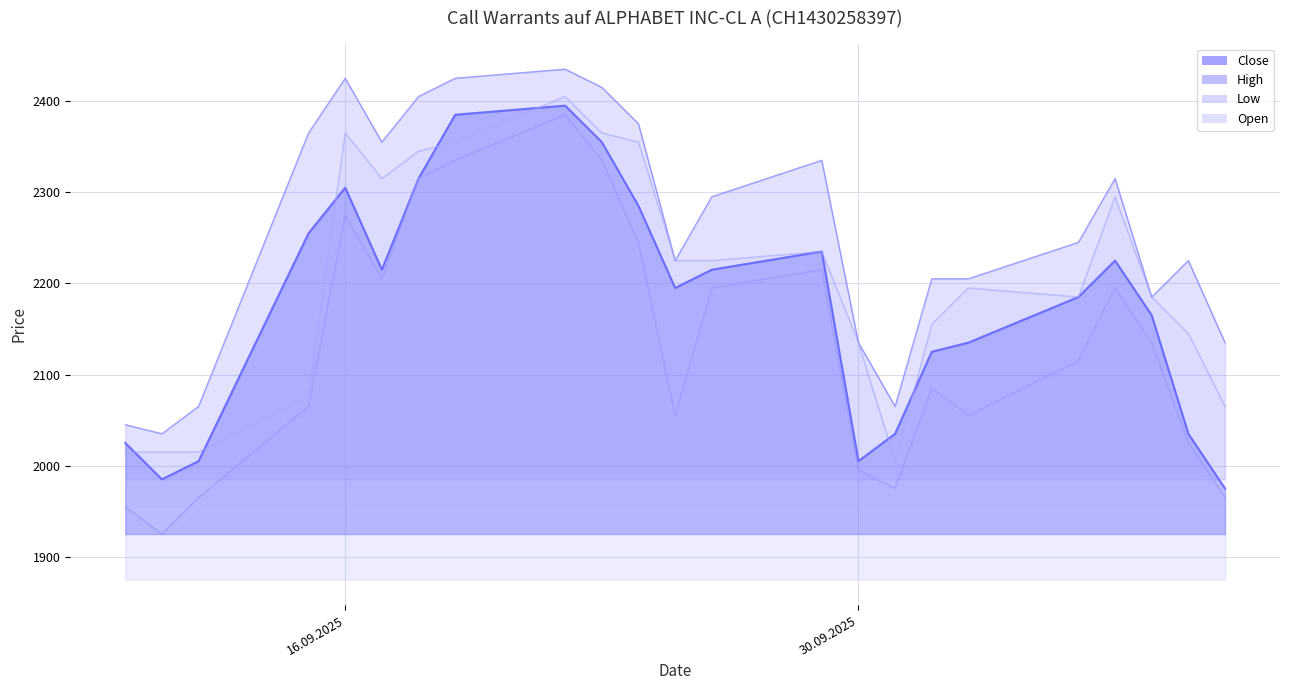

True or false: Low and Close cross at least once.

False